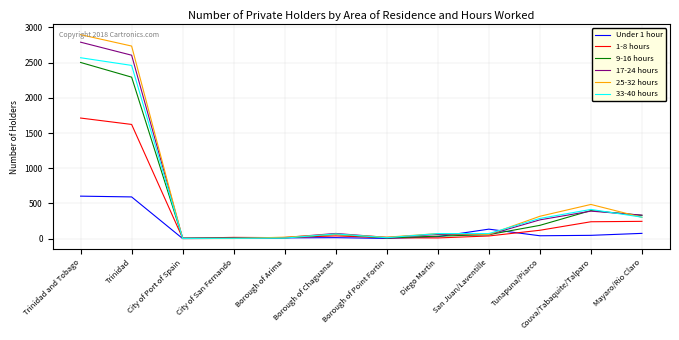

True or false: 1-8 hours has a value of 2332 at Trinidad.

False